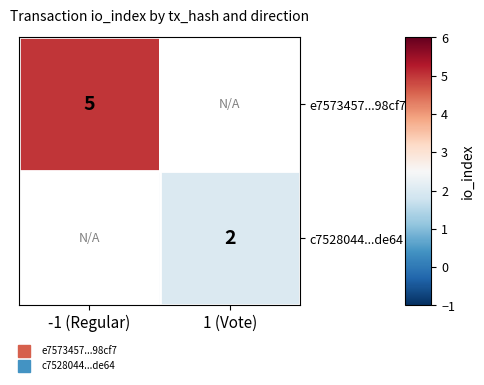

At how many categories does at least one series exceed 2?

1